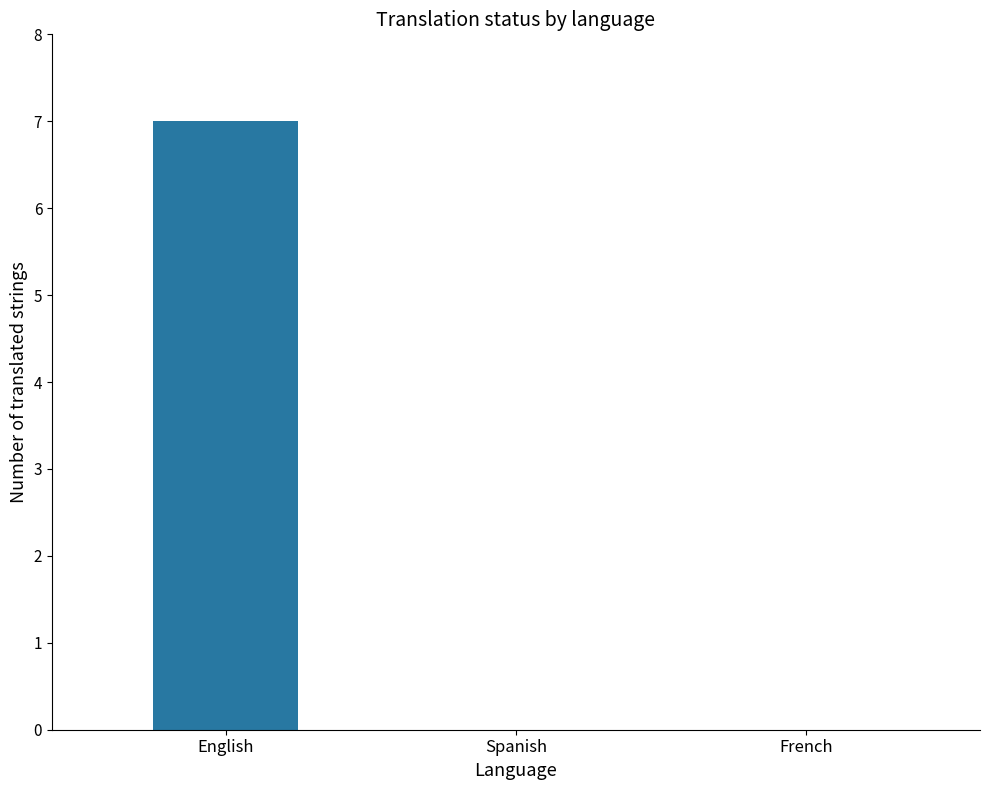

Reading right to left, transcribe all the data shown in this chart.

0	0	7